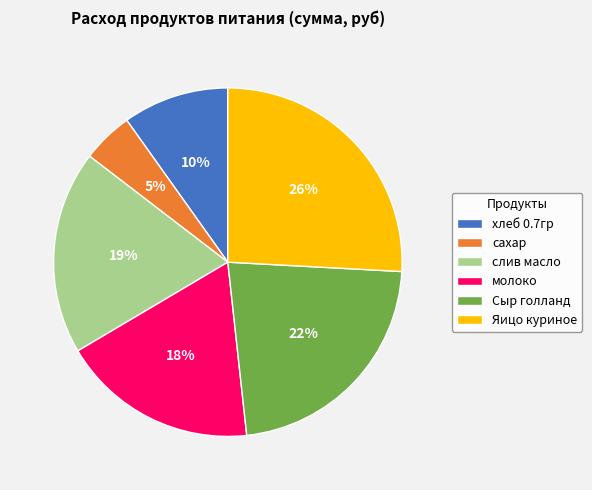

Do сахар and хлеб 0.7гр together represent more than half of the pie?

No